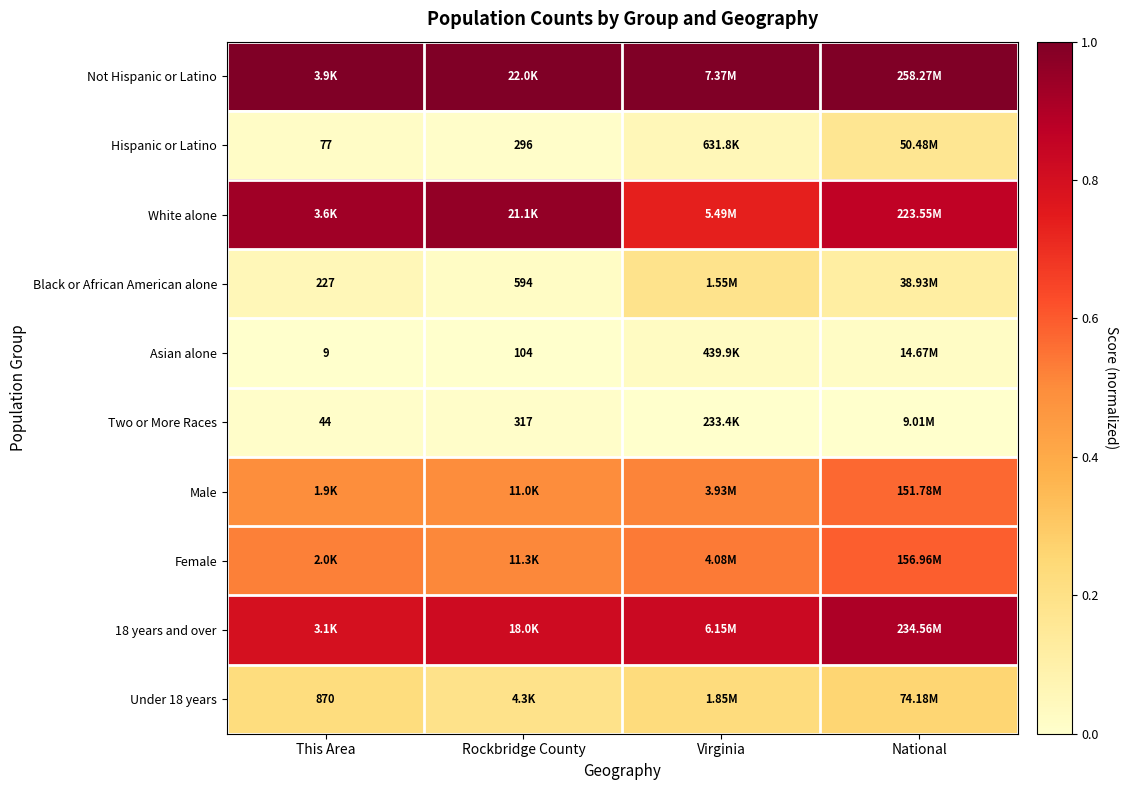

How many White alone values are between 0 and 1?

4